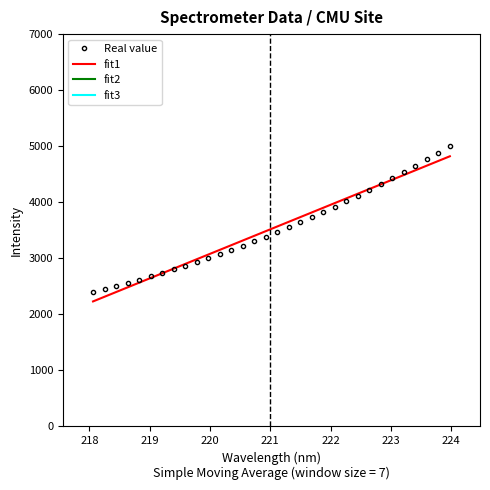

What is the value of the Real value point at the 27th from the left?

4432.1